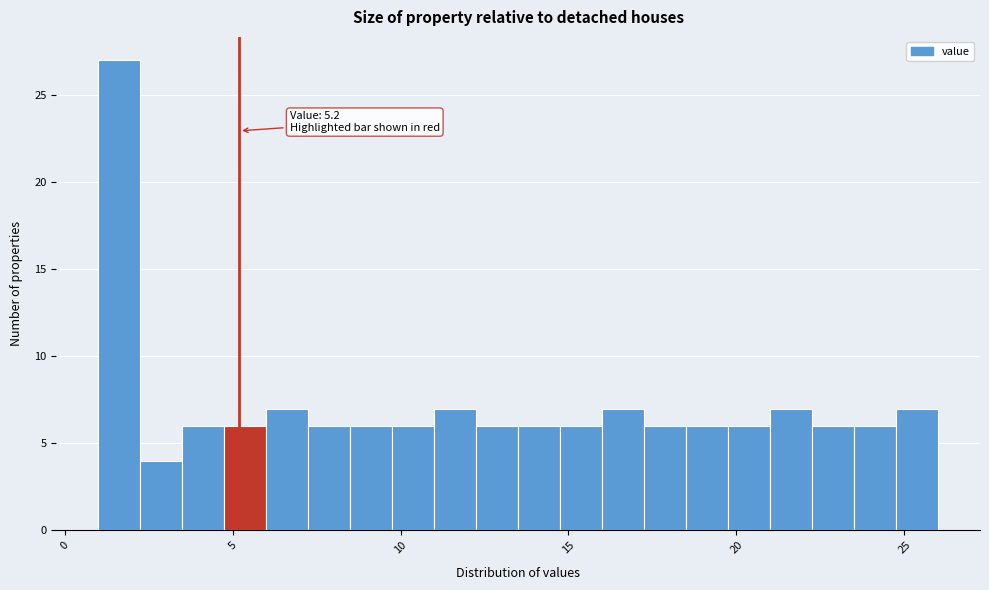

Read against the x-axis, roughly where is the centre of the tallest bar?

1.5